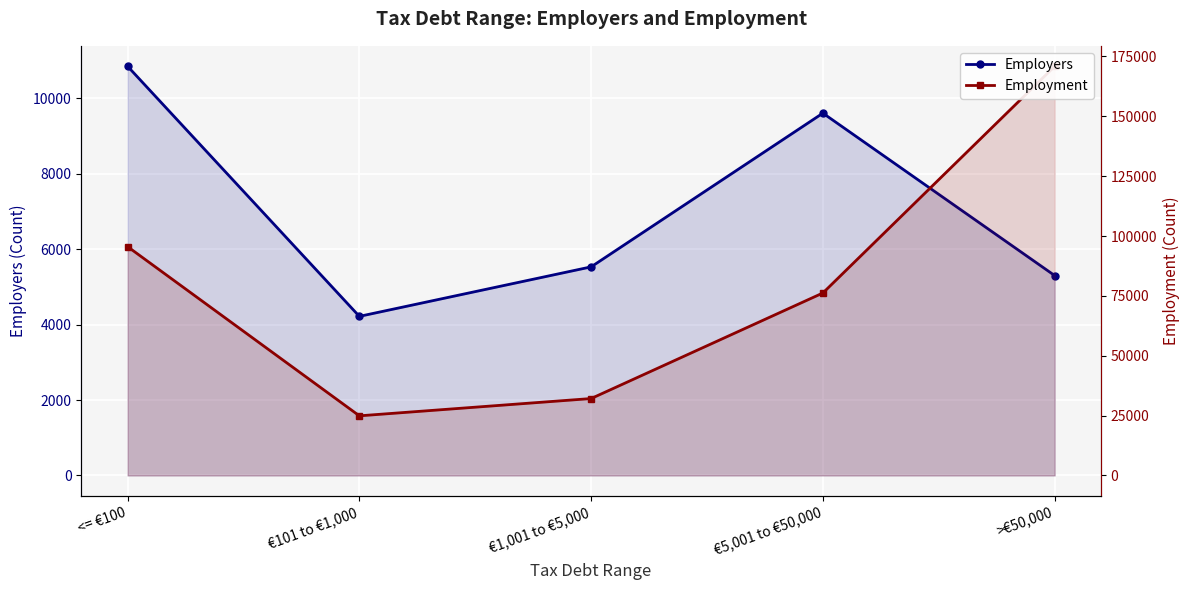

What is the value of the Employers point at the 3rd from the left?

5533